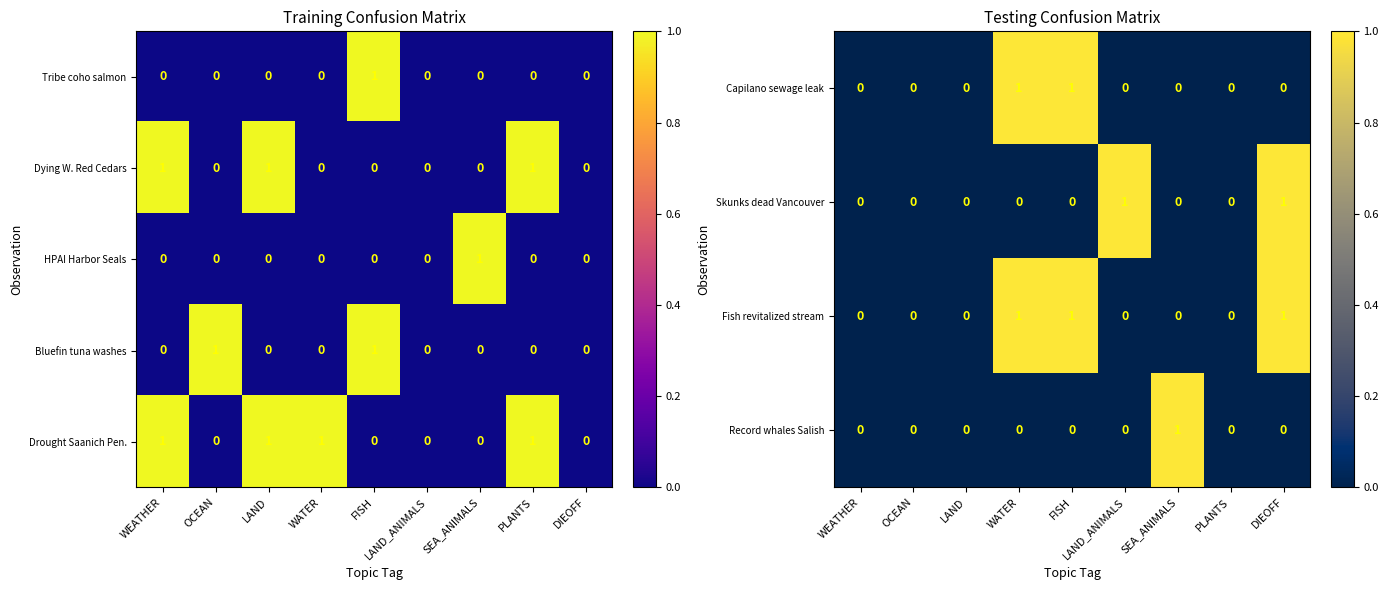

Is it true that Capilano sewage leak equals 1 at FISH?

True